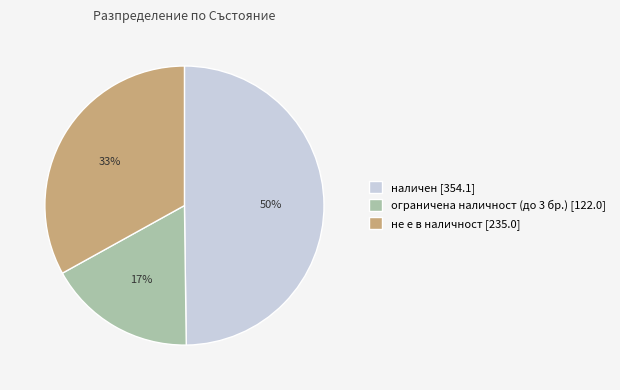

Count the number of slices in the pie.

3